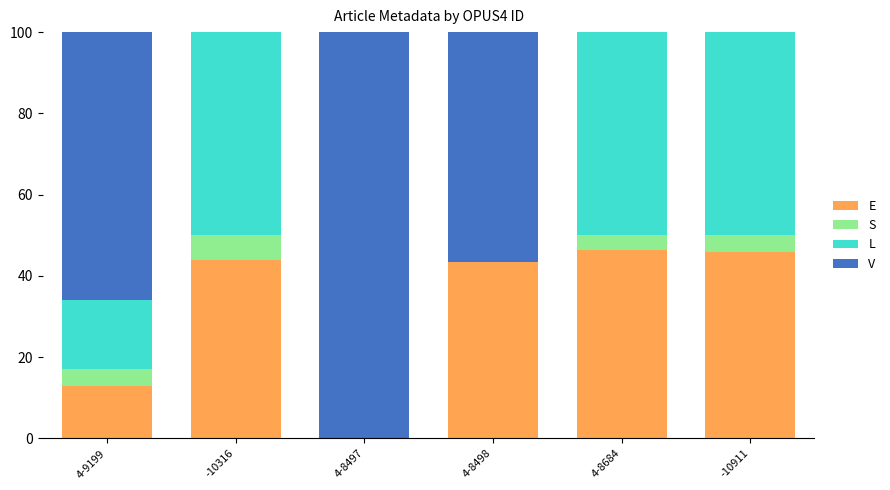

What is the total value across all series at 4-8497?

100.0